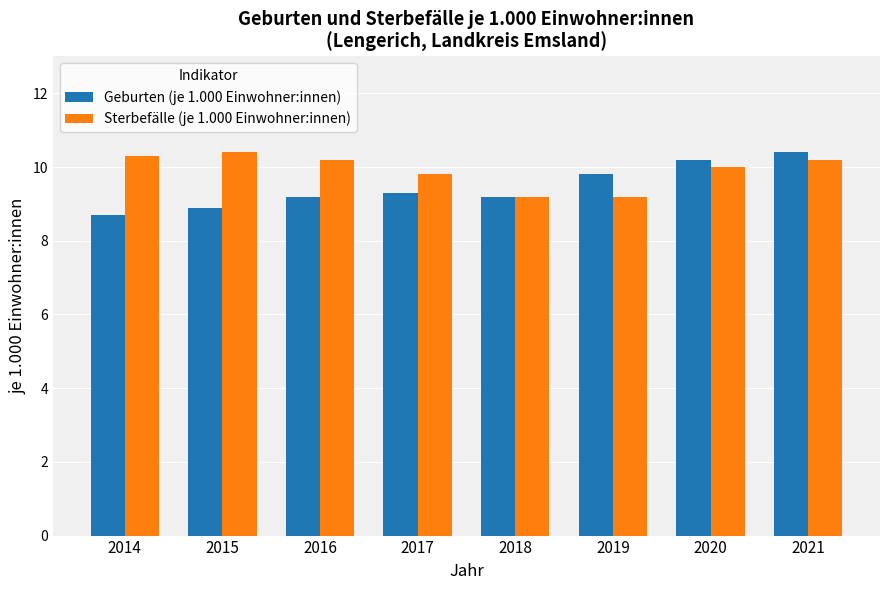

Between 2016 and 2020, which series saw the biggest shift?

Geburten (je 1.000 Einwohner:innen)